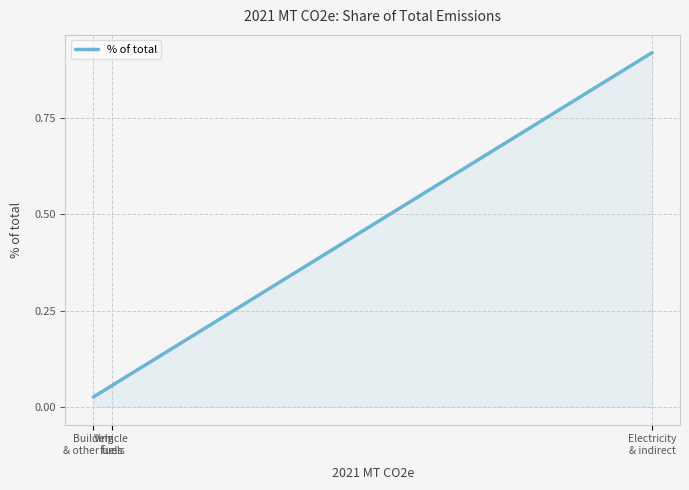

Where is the data nearest to the value 0?

Building and other fuels